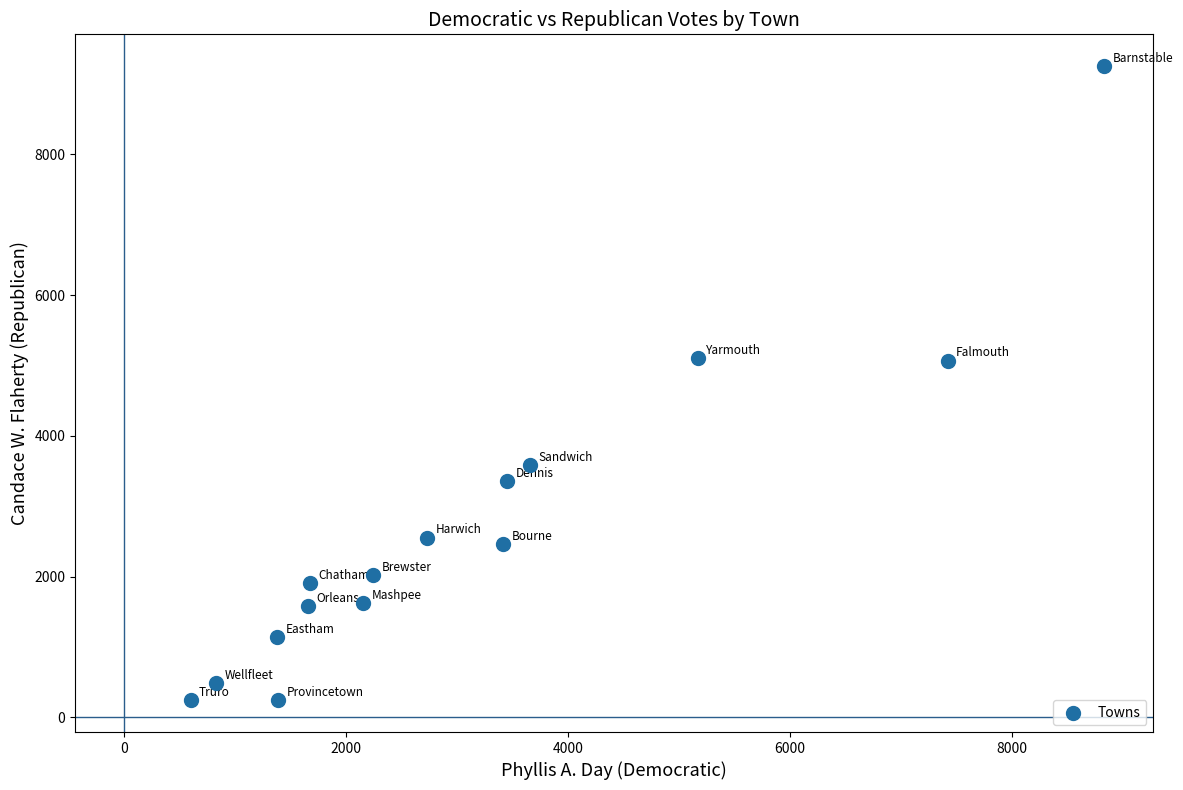

What is the range of Y values (max minus min)?

9013